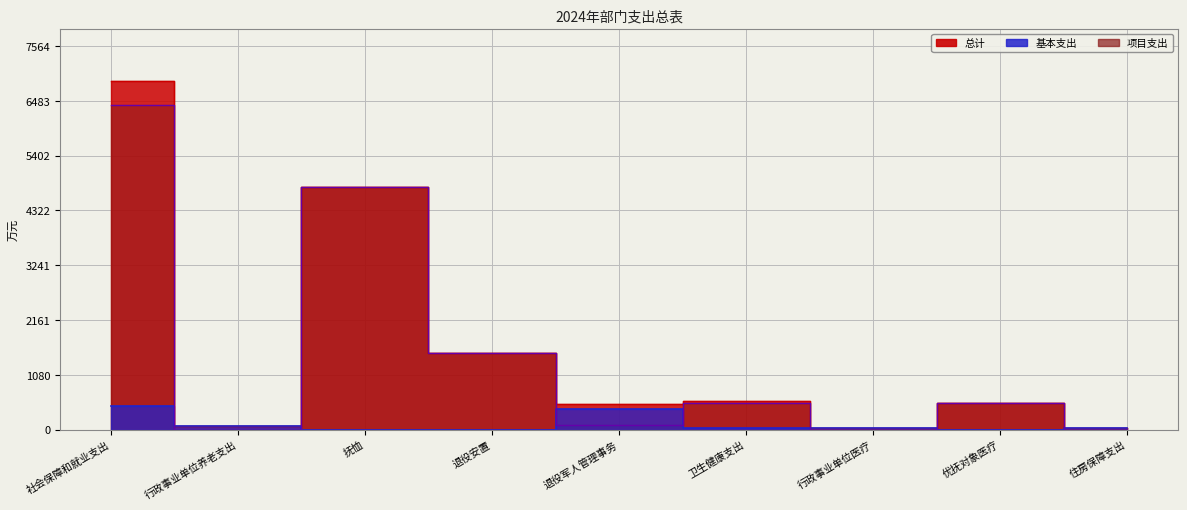

Reading left to right, transcribe all the data shown in this chart.

总计: 社会保障和就业支出=6876.5	行政事业单位养老支出=72.4	抚恤=4789.8	退役安置=1517.5	退役军人管理事务=496.7	卫生健康支出=566.8	行政事业单位医疗=33.4	优抚对象医疗=533.4	住房保障支出=36.1
基本支出: 社会保障和就业支出=473.8	行政事业单位养老支出=72.4	抚恤=0.0	退役安置=0.0	退役军人管理事务=401.4	卫生健康支出=33.4	行政事业单位医疗=33.4	优抚对象医疗=0.0	住房保障支出=36.1
项目支出: 社会保障和就业支出=6402.6	行政事业单位养老支出=0.0	抚恤=4789.8	退役安置=1517.5	退役军人管理事务=95.3	卫生健康支出=533.4	行政事业单位医疗=0.0	优抚对象医疗=533.4	住房保障支出=0.0